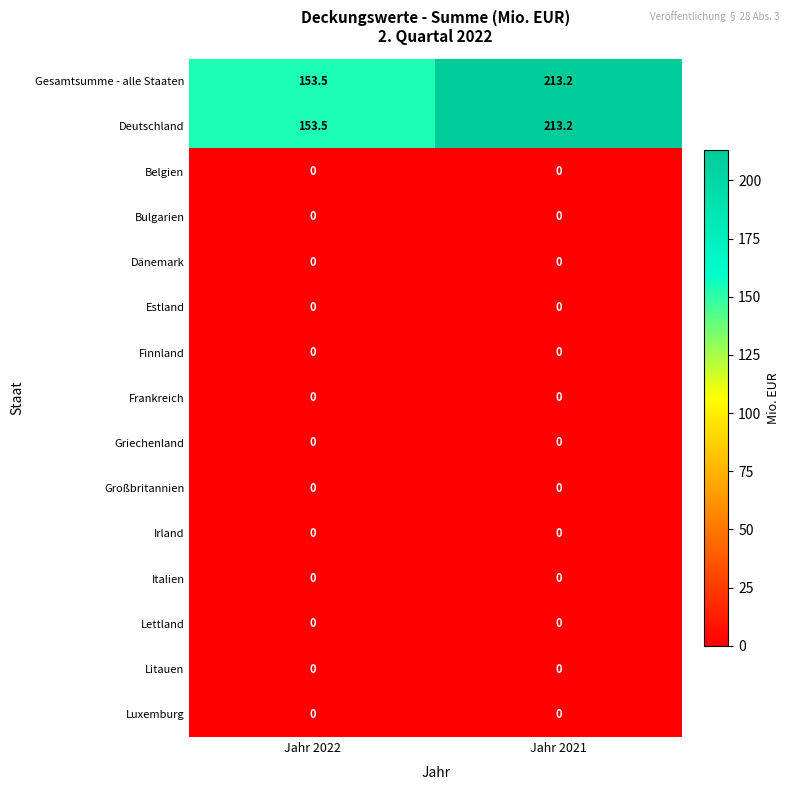

True or false: Litauen has a value of 0.0 at Jahr 2022.

True